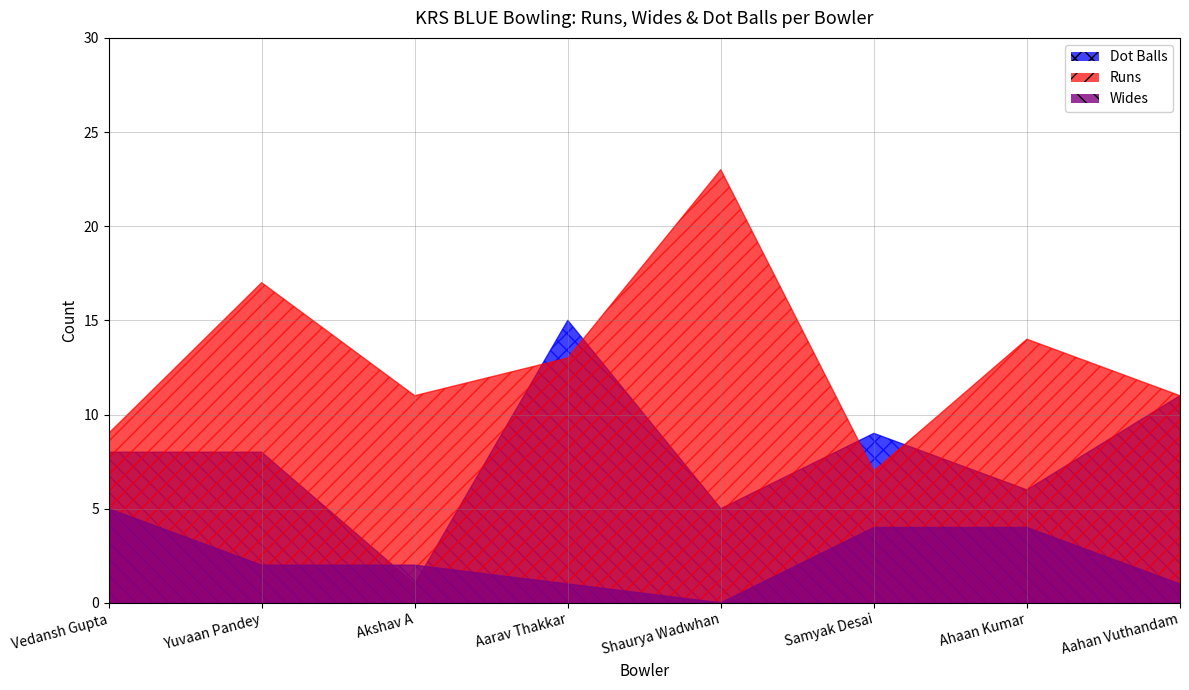

Reading left to right, extract all data points from this chart.

Runs: Vedansh Gupta=9	Yuvaan Pandey=17	Akshav A=11	Aarav Thakkar=13	Shaurya Wadwhan=23	Samyak Desai=7	Ahaan Kumar=14	Aahan Vuthandam=11
Wides: Vedansh Gupta=5	Yuvaan Pandey=2	Akshav A=2	Aarav Thakkar=1	Shaurya Wadwhan=0	Samyak Desai=4	Ahaan Kumar=4	Aahan Vuthandam=1
Dot Balls: Vedansh Gupta=8	Yuvaan Pandey=8	Akshav A=1	Aarav Thakkar=15	Shaurya Wadwhan=5	Samyak Desai=9	Ahaan Kumar=6	Aahan Vuthandam=11